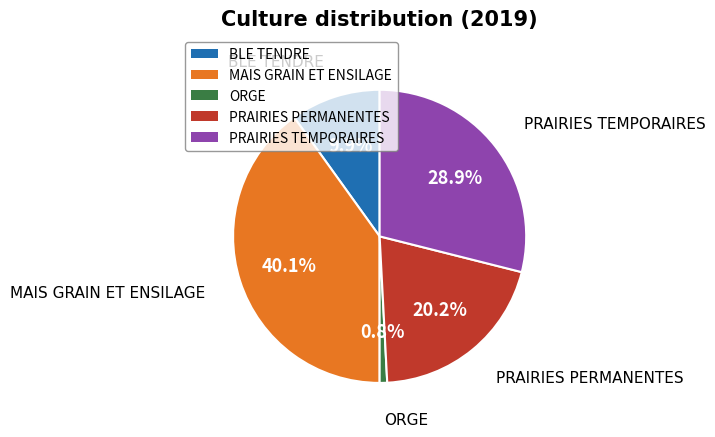

To the nearest percent, what is the difference between the largest and smallest slice percentages?

39%